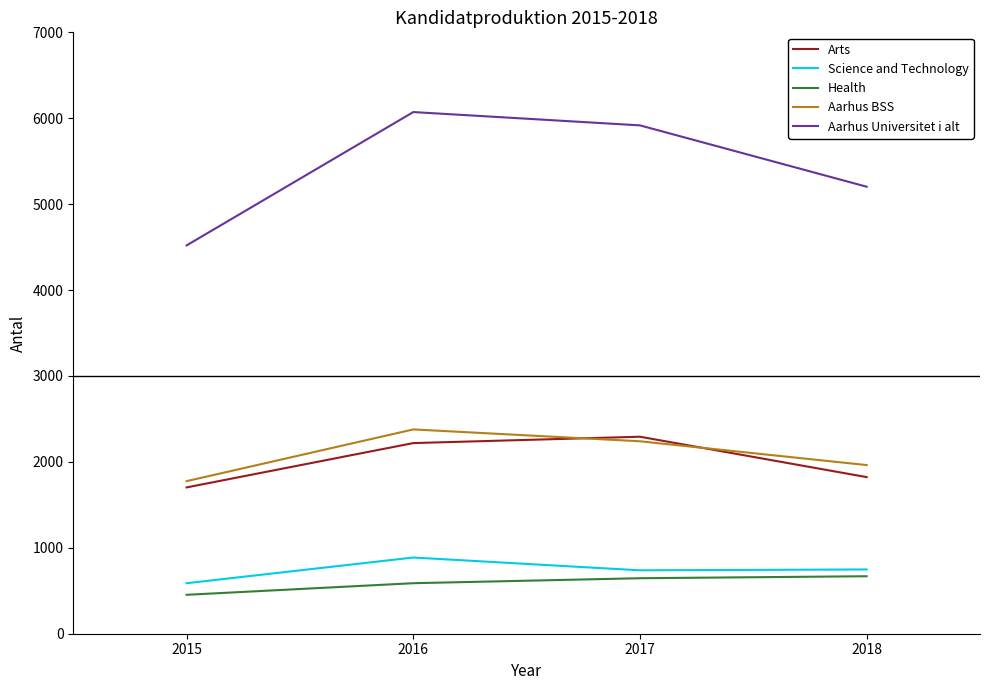

True or false: Aarhus Universitet i alt has more than 0 interior local peaks.

True